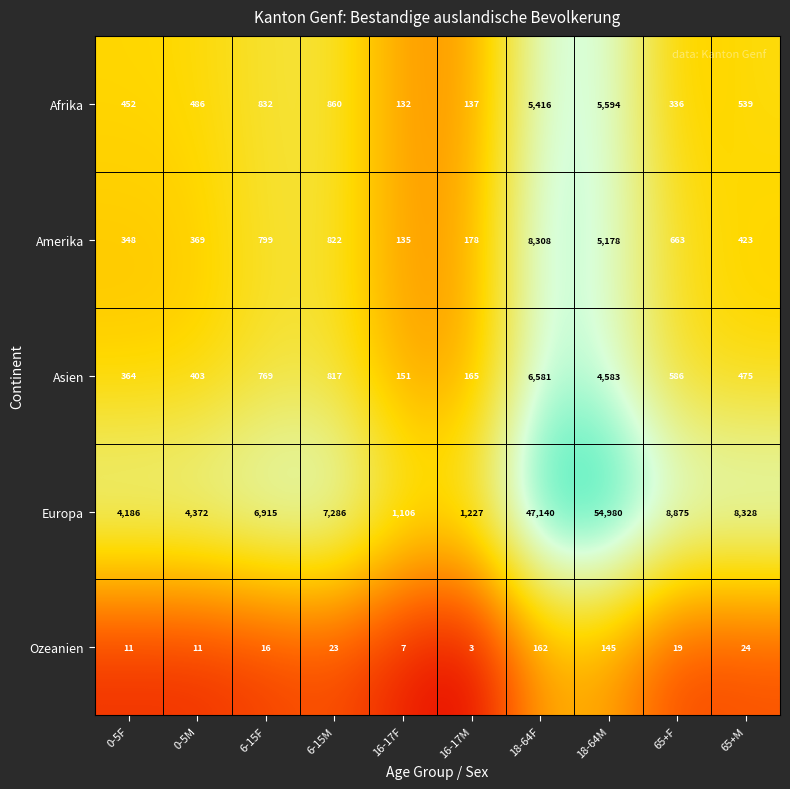

What is the difference between the highest and lowest values at 6-15F?

6899